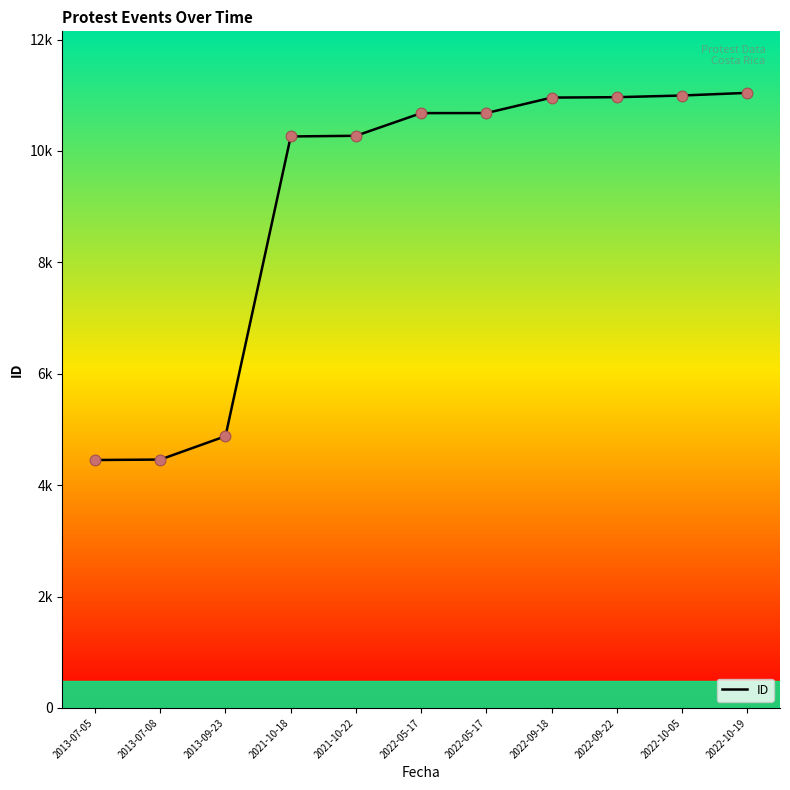

What is the ratio of the value at 2022-09-18 to the value at 2022-10-19?

1.0